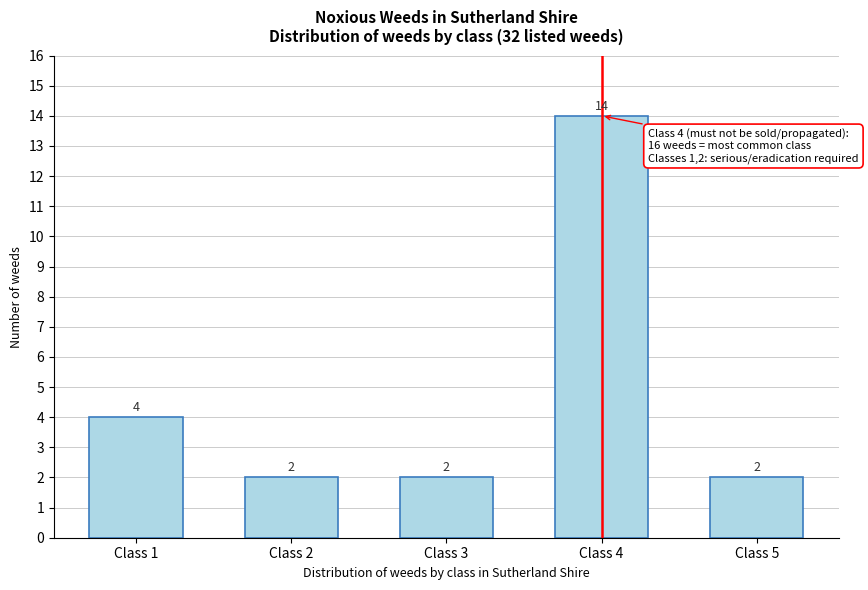

Reading left to right, extract all data points from this chart.

4	2	2	14	2